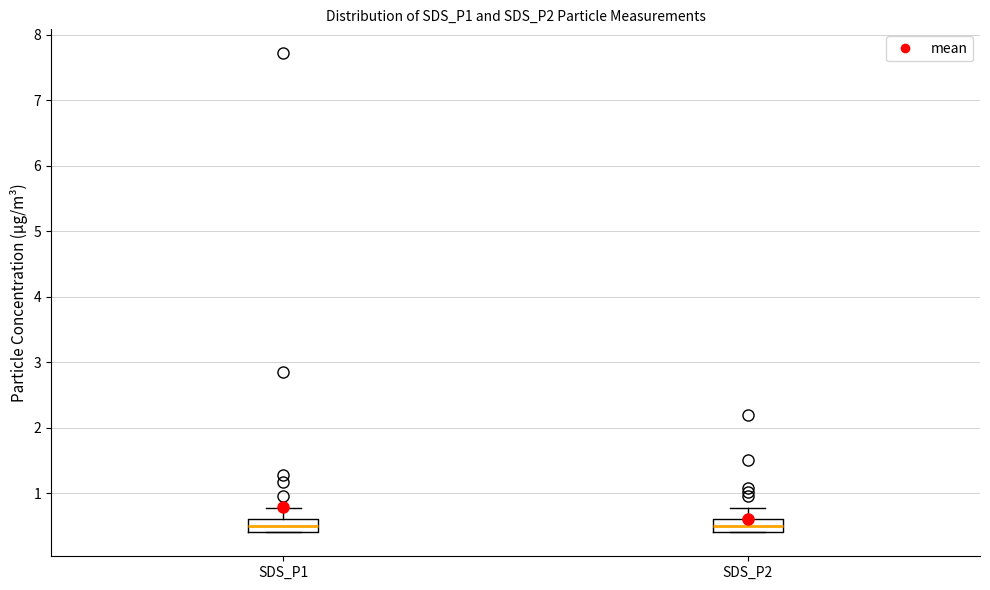

Where does the upper whisker of the box for SDS_P1 end on the y-axis? The values are not printed on the chart, so give them approximately, as read against the axis.

0.8